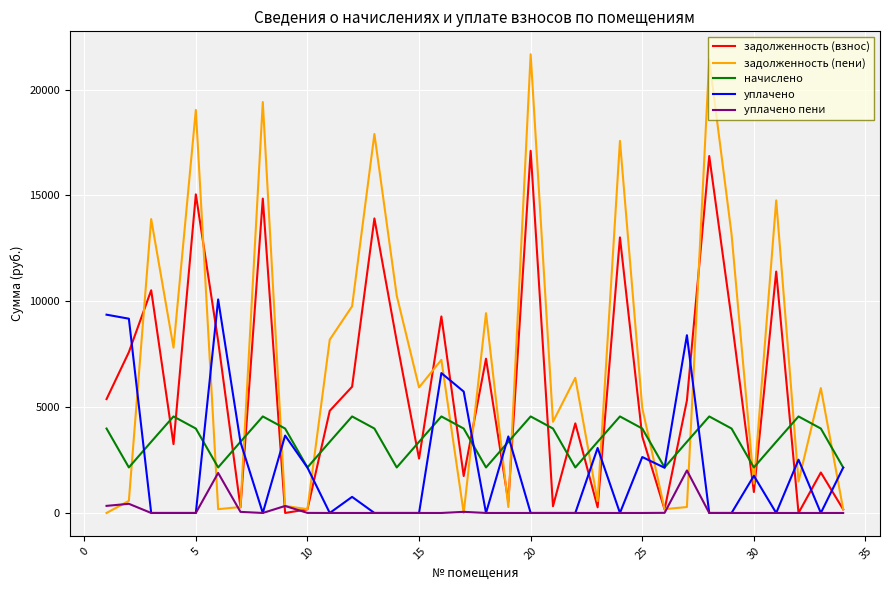

Rank the series by their average value, from lowest to highest.

уплачено пени, уплачено, начислено, задолженность (взнос), задолженность (пени)